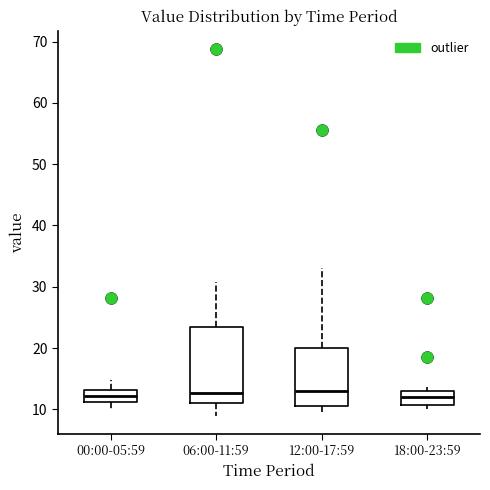

Comparing the boxes themselves (not the whiskers), which one is the tallest?

06:00-11:59